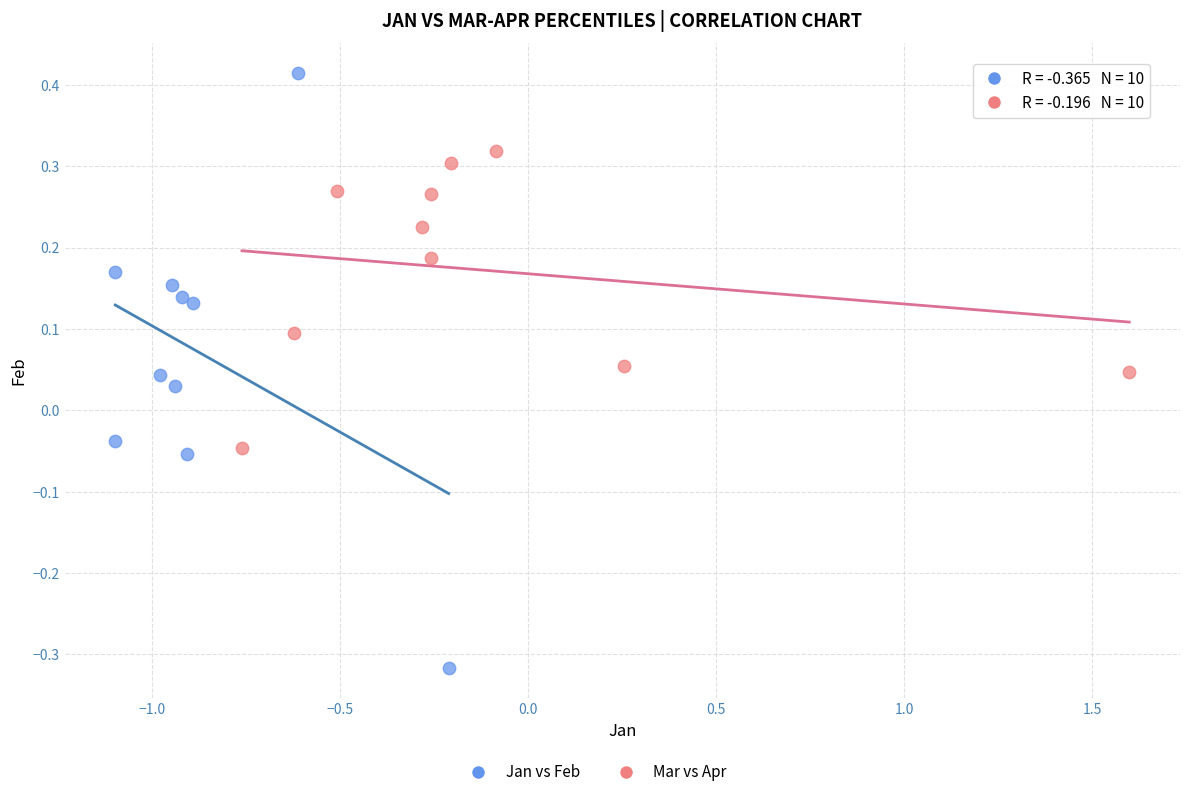

Which series has the largest Y range (max minus min)?

Jan vs Feb